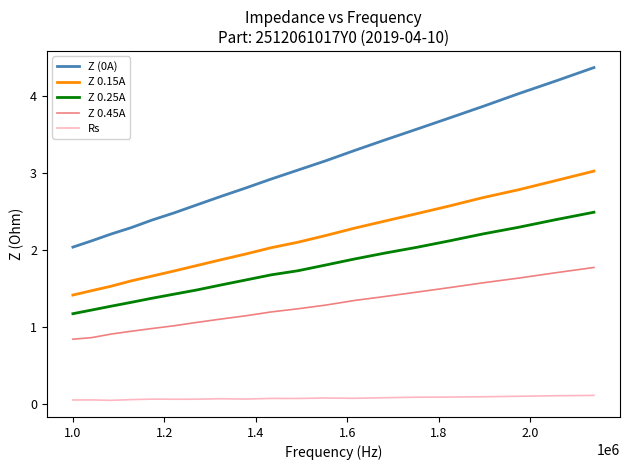

What is the difference between the maximum and minimum values in the Z 0.15A series?

1.6